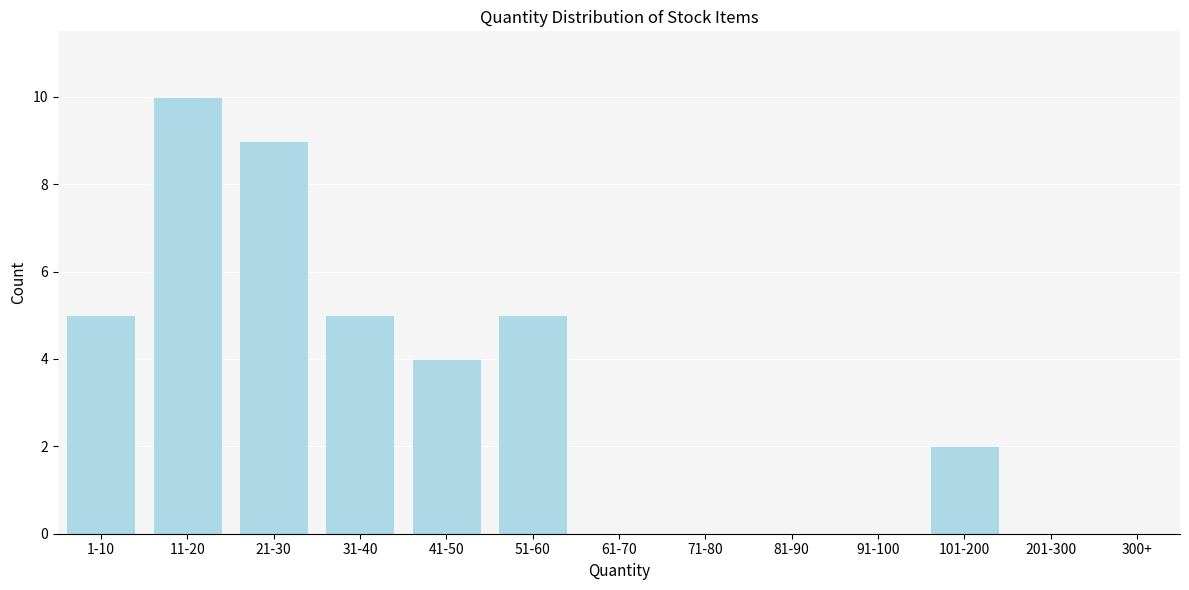

Reading left to right, what are all the values shown in this chart?

1-10=5	11-20=10	21-30=9	31-40=5	41-50=4	51-60=5	61-70=0	71-80=0	81-90=0	91-100=0	101-200=2	201-300=0	300+=0